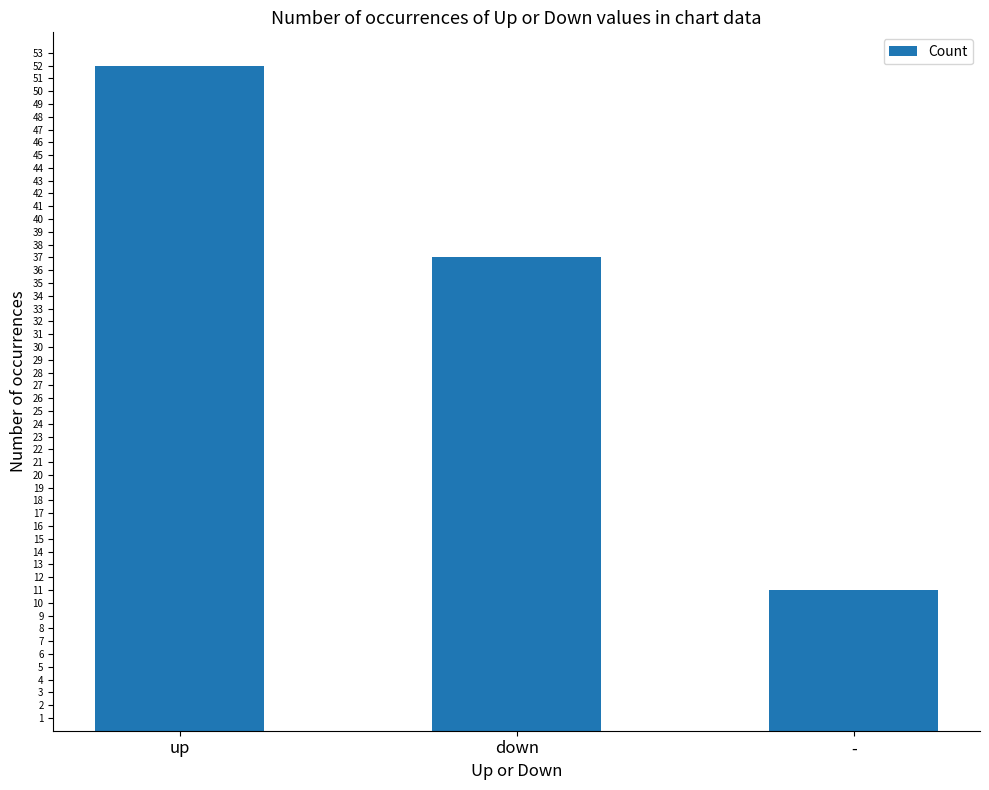

Read the value at -, to the nearest 10.

10